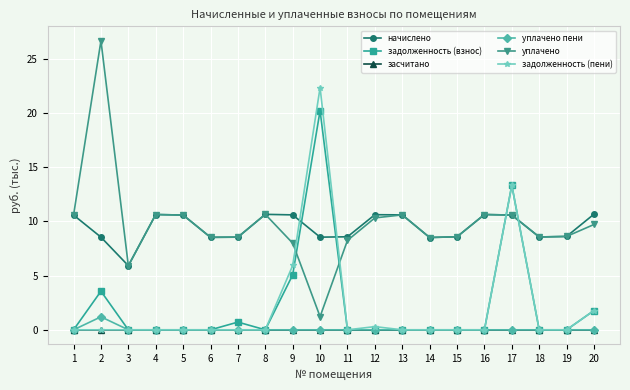

Between which two adjacent categories do задолженность (взнос) and уплачено first intersect?

9 and 10